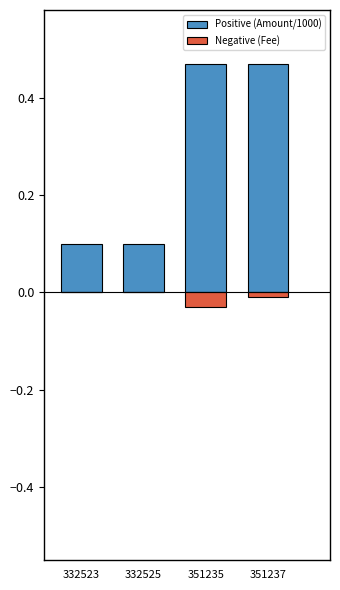

Which series has the largest total across all categories?

Positive (Amount/1000)